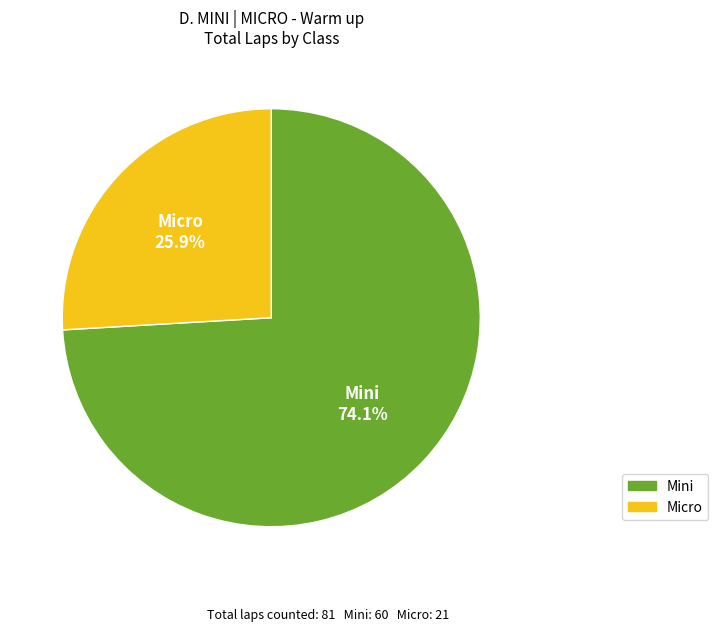

To the nearest percent, what percentage of the pie is Micro?

26%